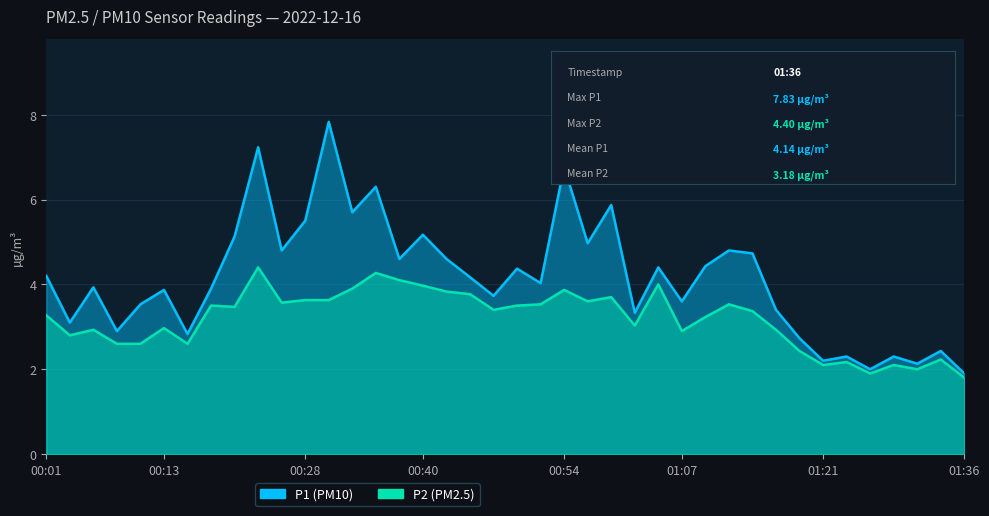

What is the difference between the second highest and minimum values in the P1 series?

5.3